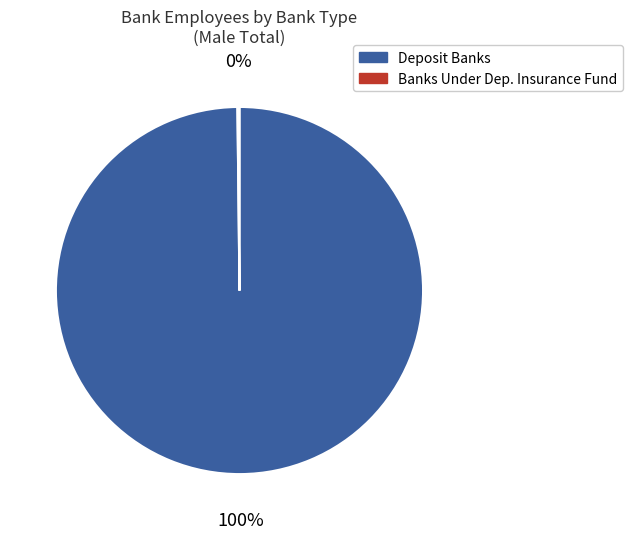

What percentage is the Deposit Banks slice, to the nearest percent?

100%